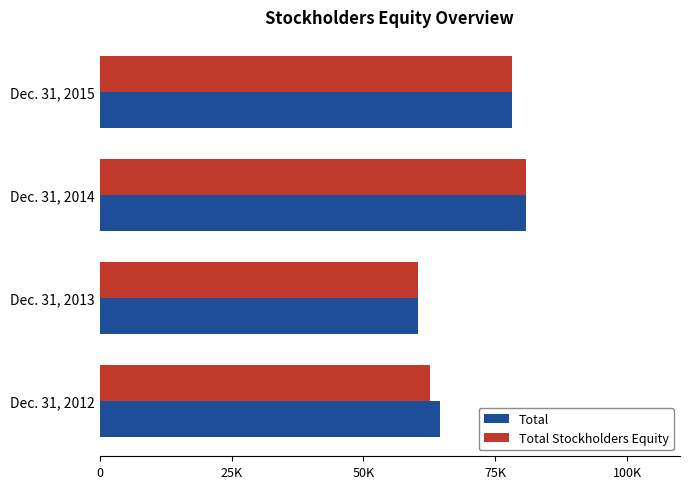

Which label corresponds to the largest value in the chart?

Dec. 31, 2014